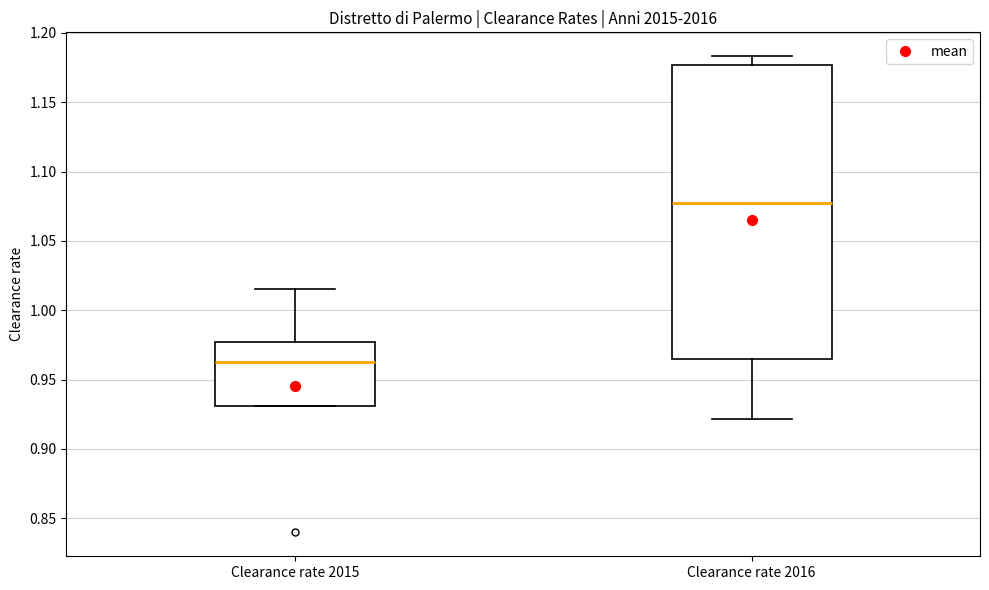

Where is the lower edge of the box for Clearance rate 2015 on the y-axis? The values are not printed on the chart, so give them approximately, as read against the axis.

0.930